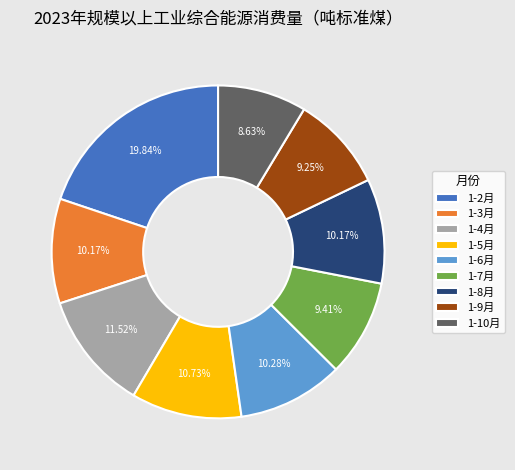

Between 1-3月 and 1-7月, which is larger?

1-3月